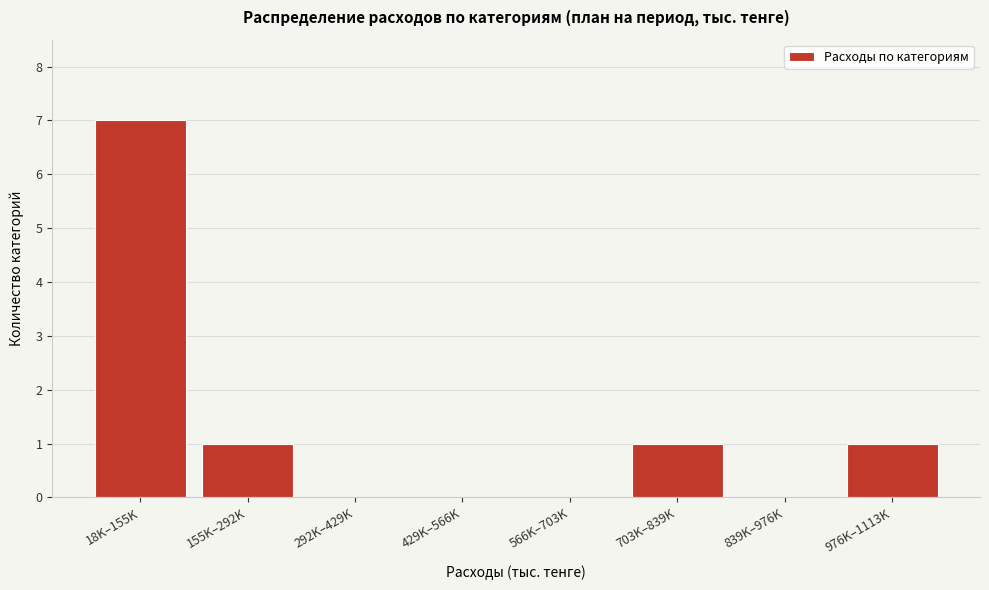

What is the greatest value displayed?

7